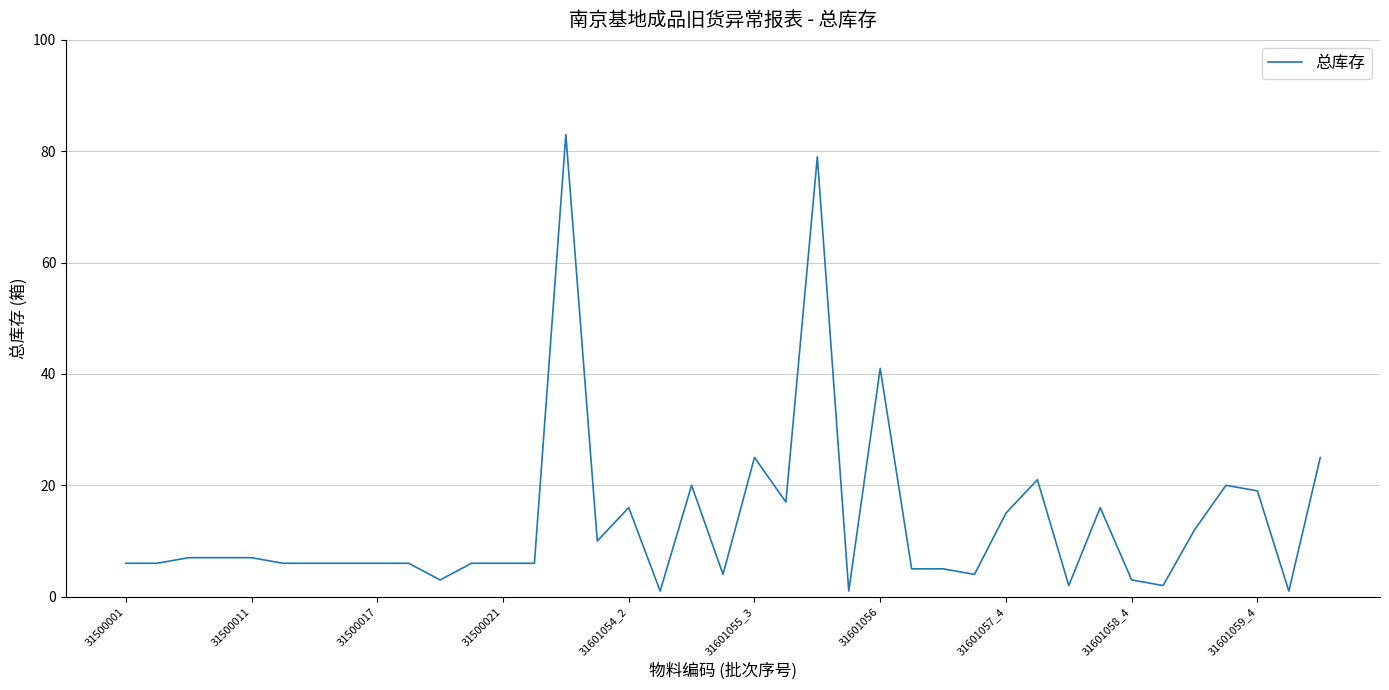

What is the difference between the maximum and minimum values?

82